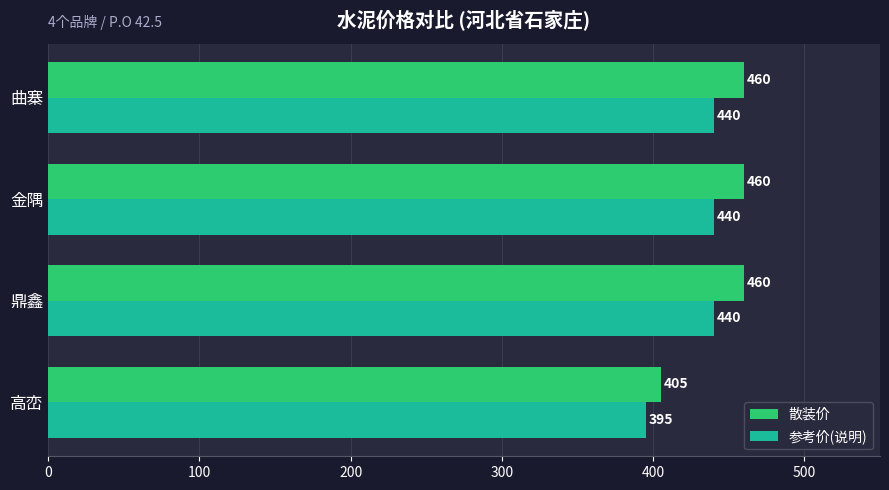

Which series has the largest range (max minus min)?

散装价